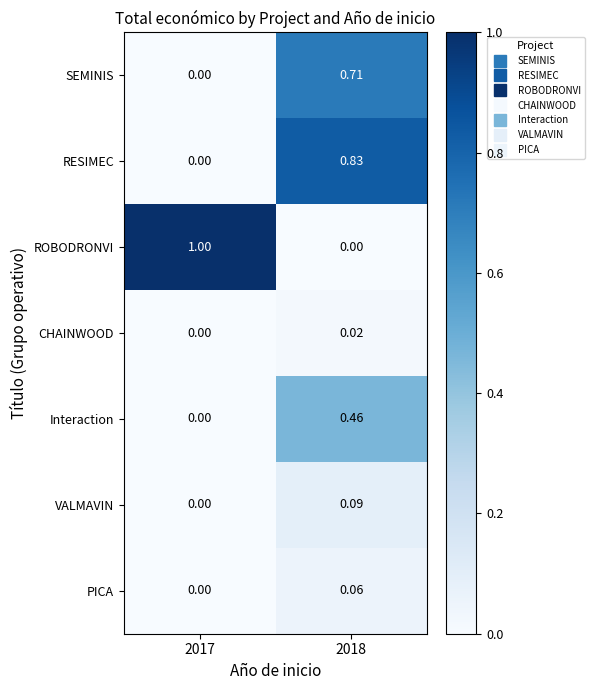

Count the number of categories in the chart.

2